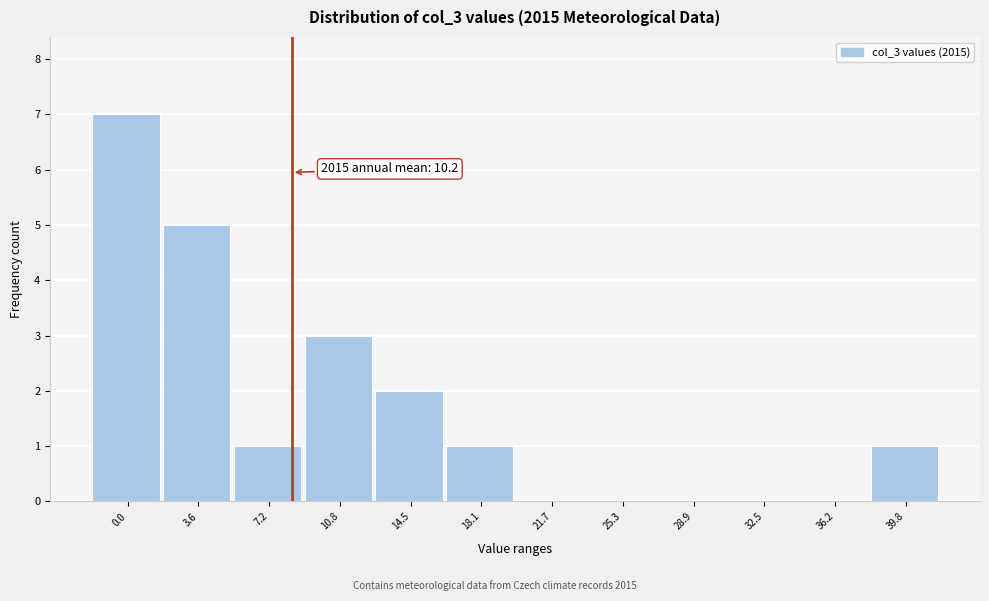

Reading left to right, list all the values displayed in this chart.

0.0=7	3.6=5	7.2=1	10.8=3	14.5=2	18.1=1	21.7=0	25.3=0	28.9=0	32.5=0	36.2=0	39.8=1